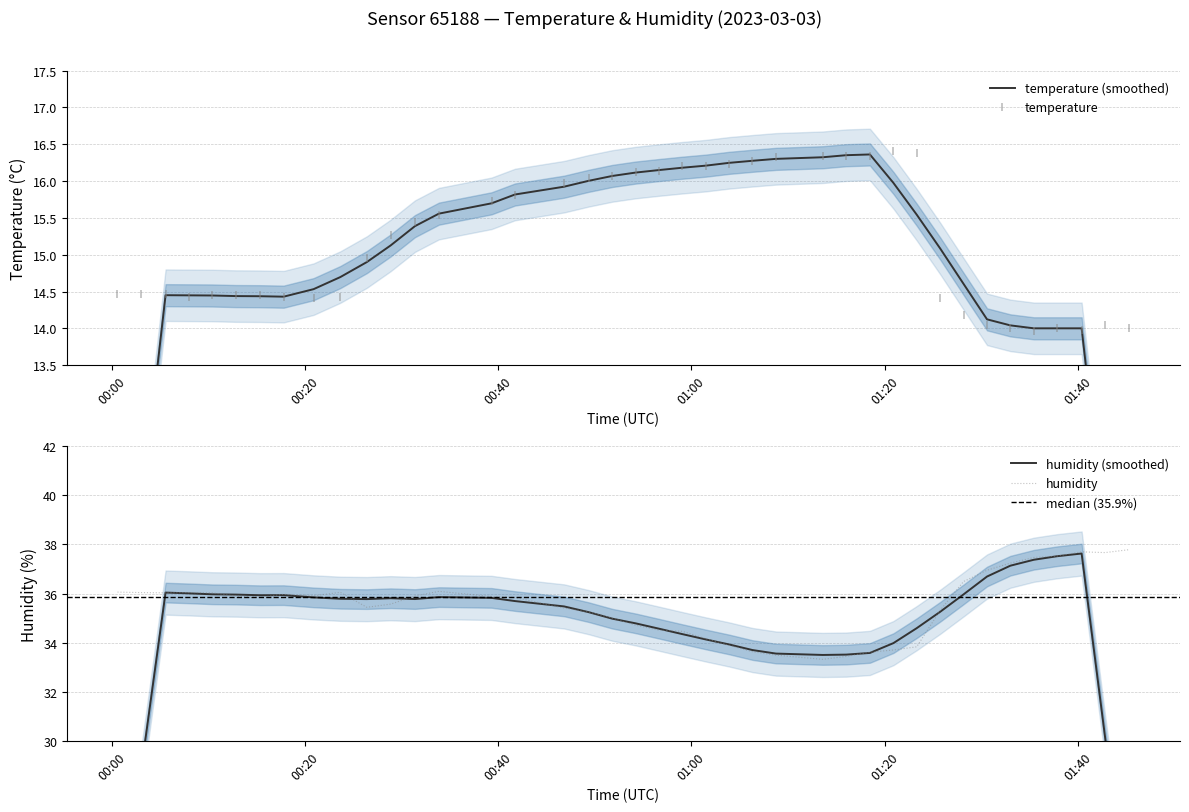

What is the lowest value of the temperature series?

14.0